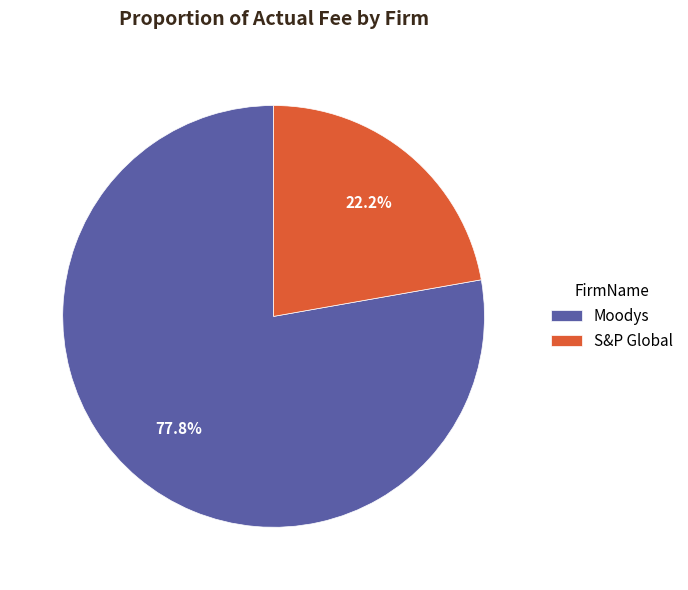

What percentage do S&P Global and Moodys together represent?

100.0%